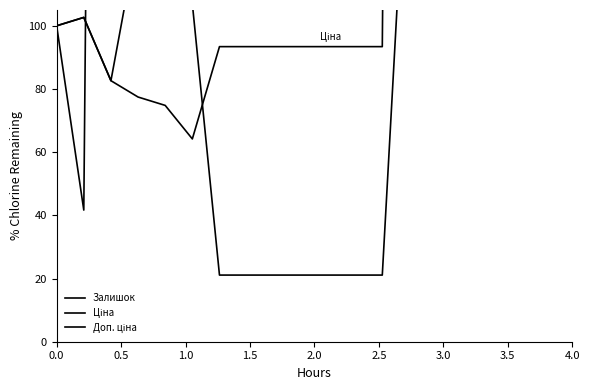

What is the sum of all Ціна values?

8585.4